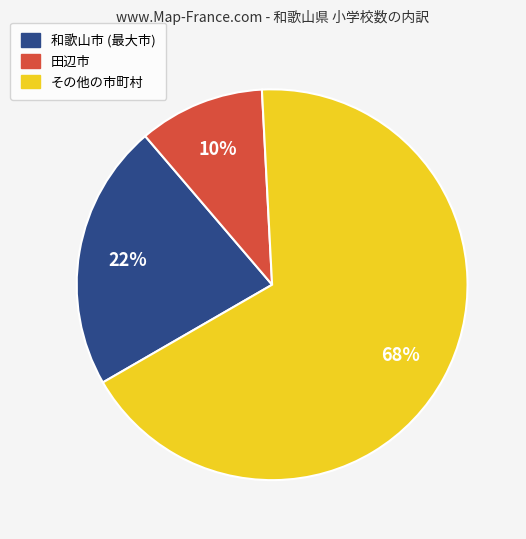

To the nearest percent, what is the average slice percentage?

33%